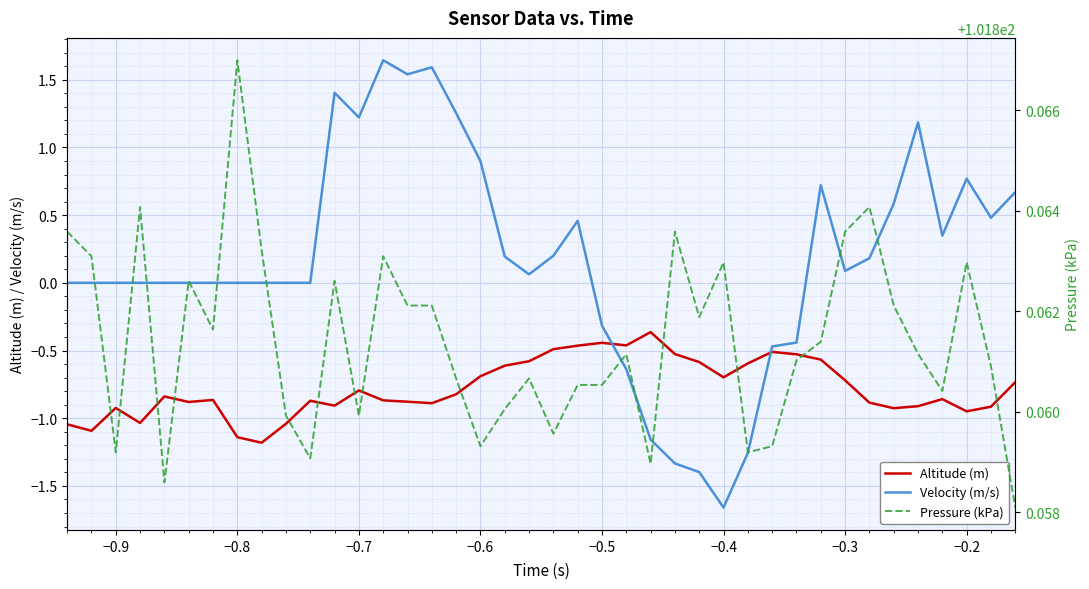

How many positive values does the Velocity (m/s) series have?

20